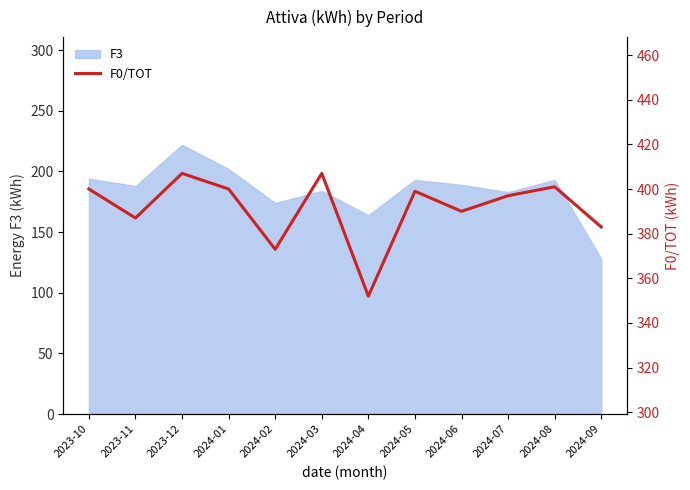

How many lines are shown in the chart?

1